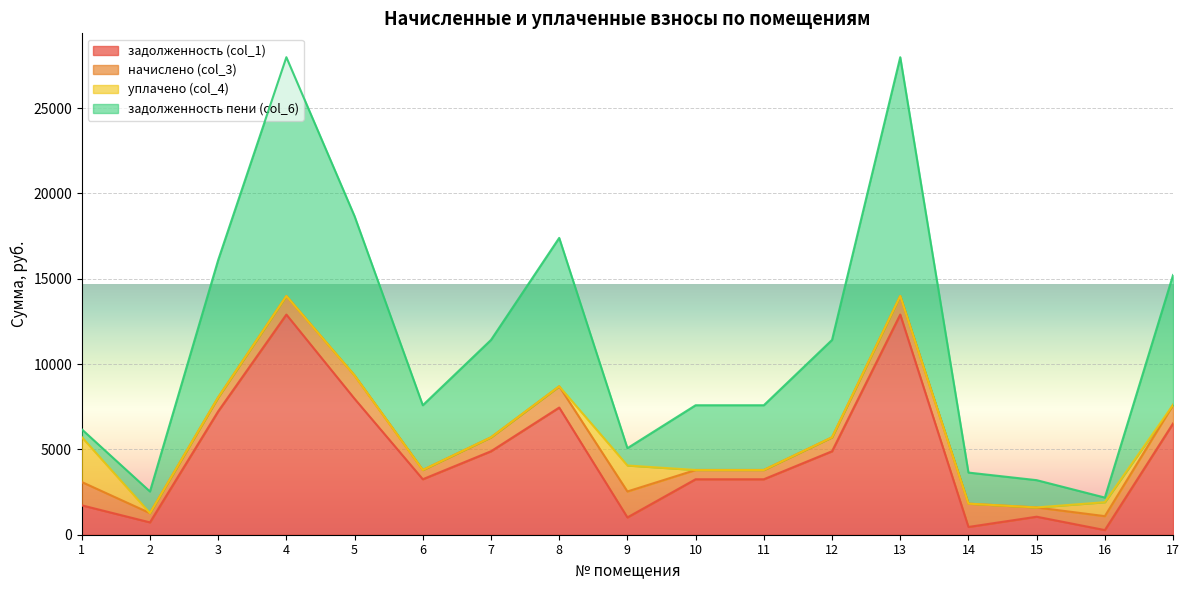

True or false: задолженность пени (col_6) and задолженность (col_1) cross at least once.

False